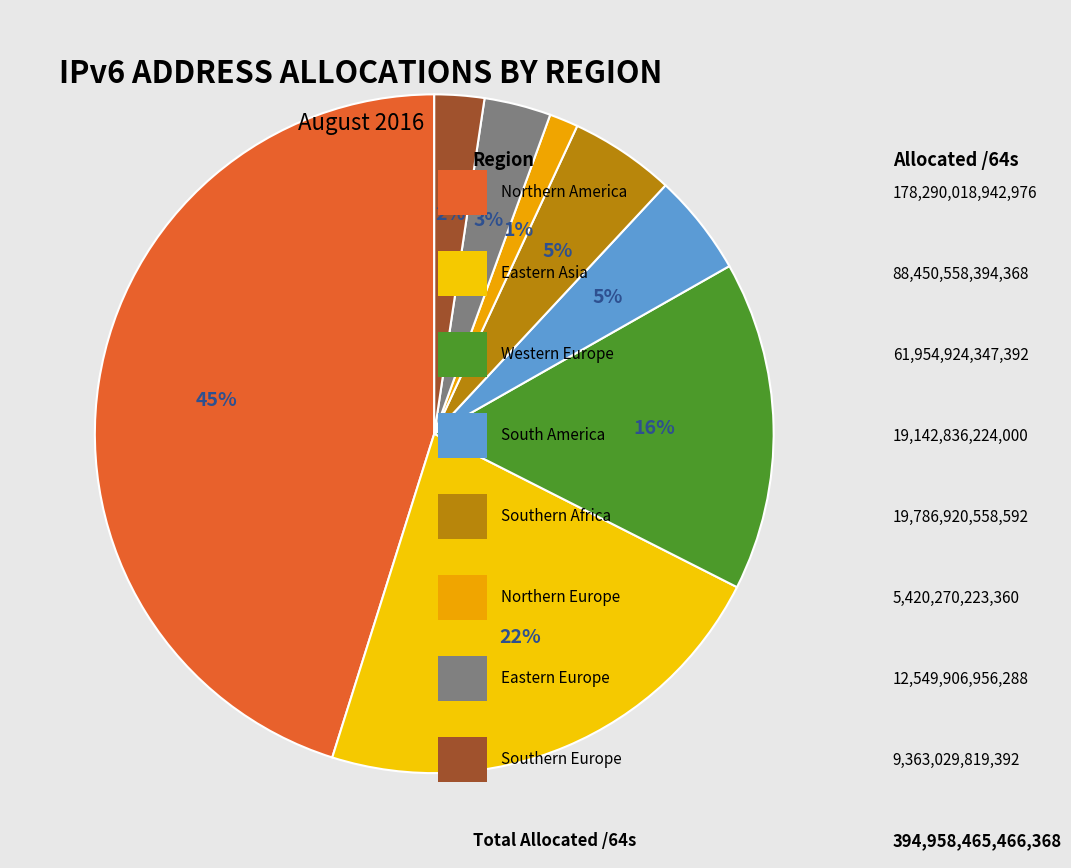

To the nearest percent, what is the average slice percentage?

12%